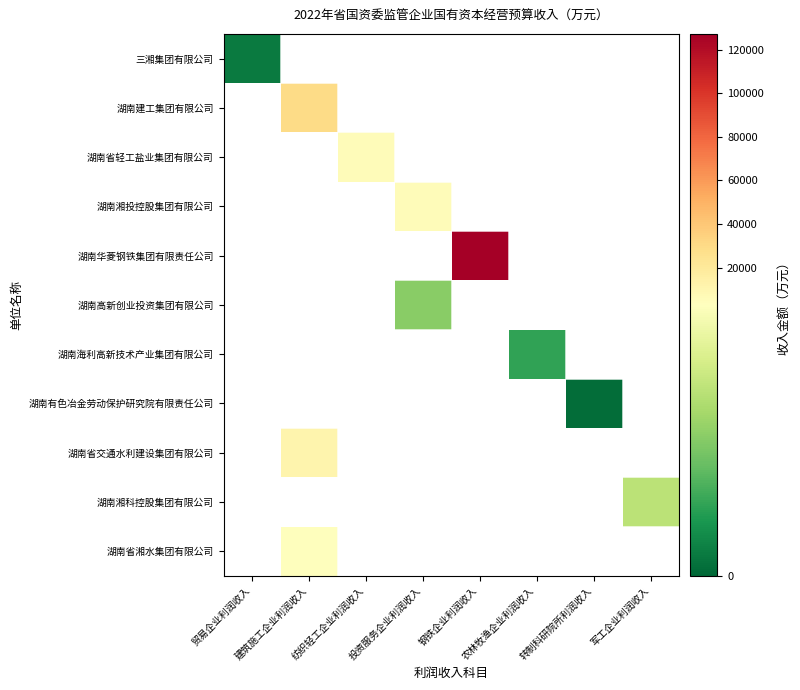

What is the maximum value shown in the chart?

127225.0